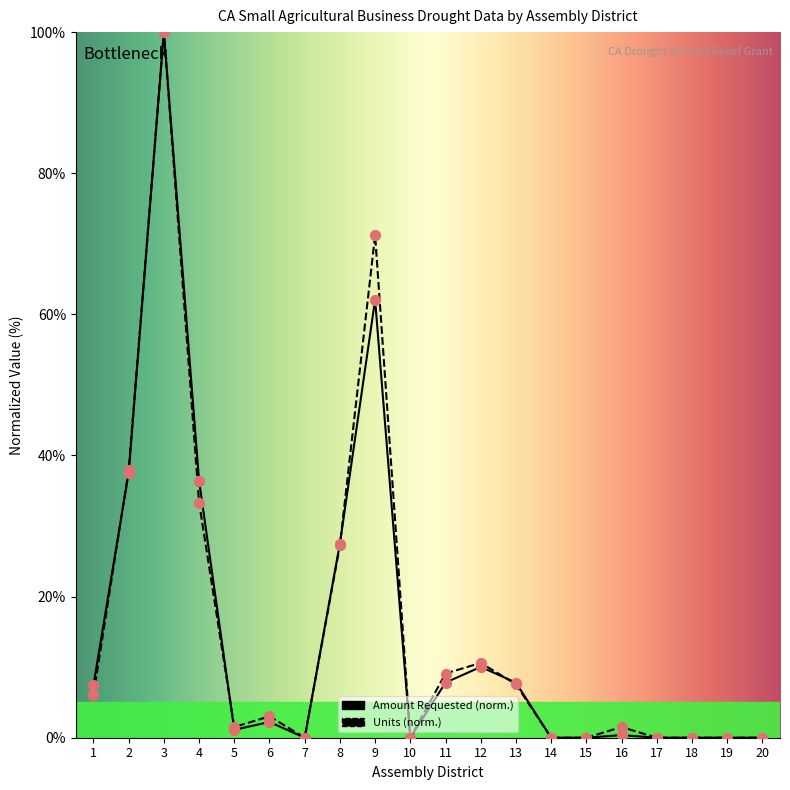

At which category is the sum across all series the highest?

3